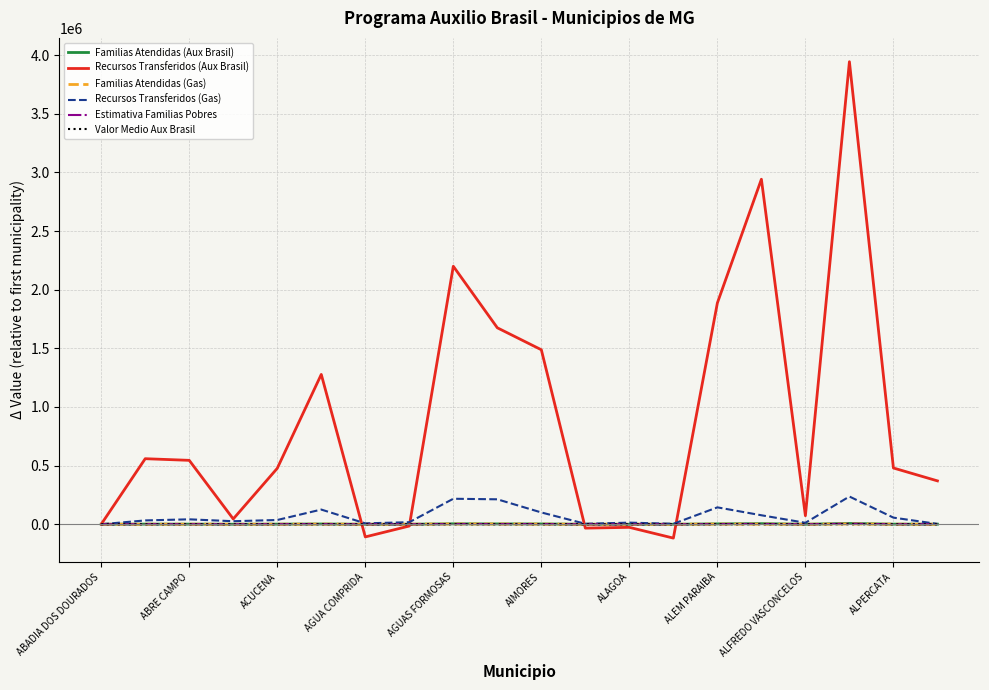

At how many categories does at least one series exceed 1364559?

6